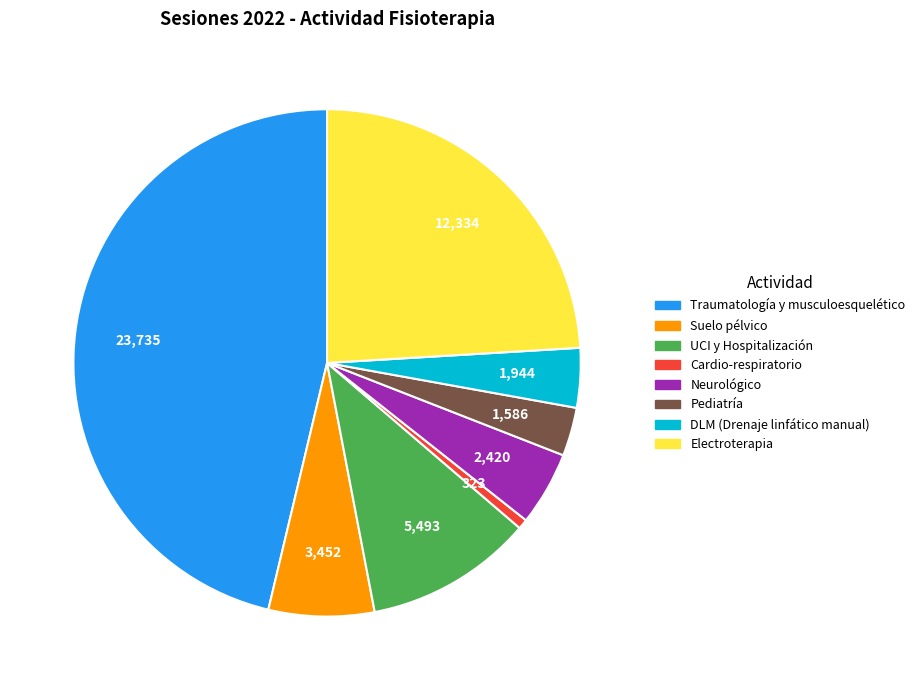

What is the smallest slice in the pie chart?

Cardio-respiratorio